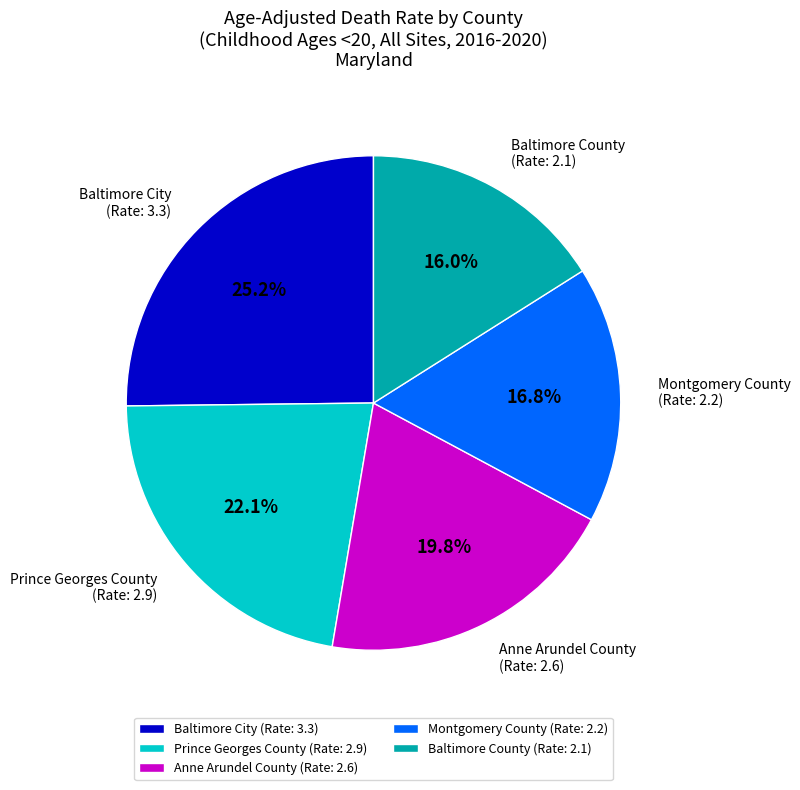

Which category has the biggest portion of the pie?

Baltimore City